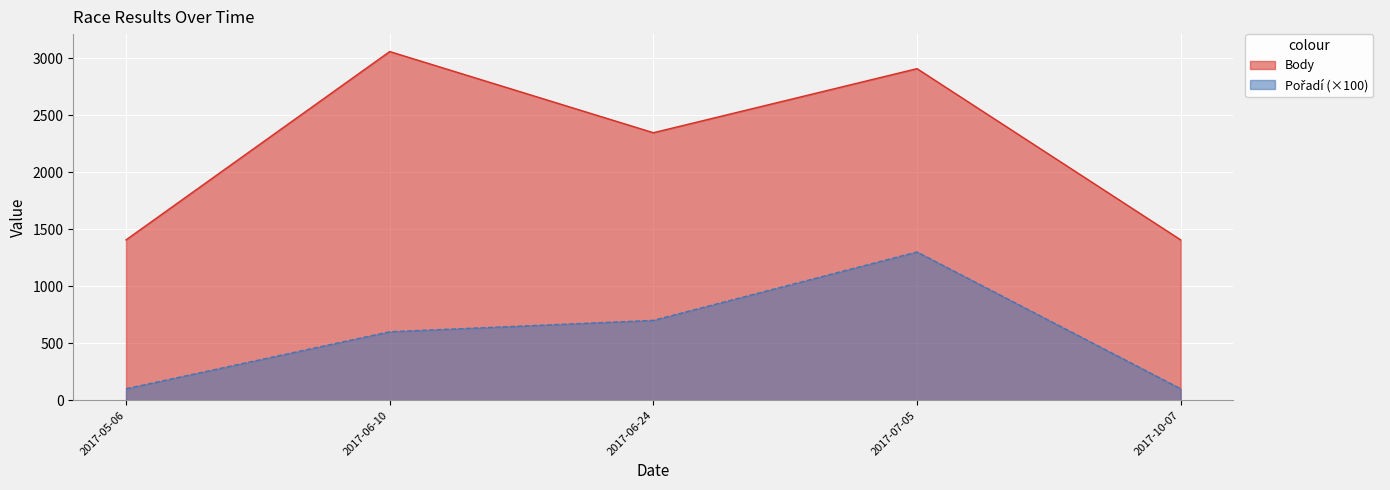

What is the spread (max minus min) of values at 2017-10-07?

1306